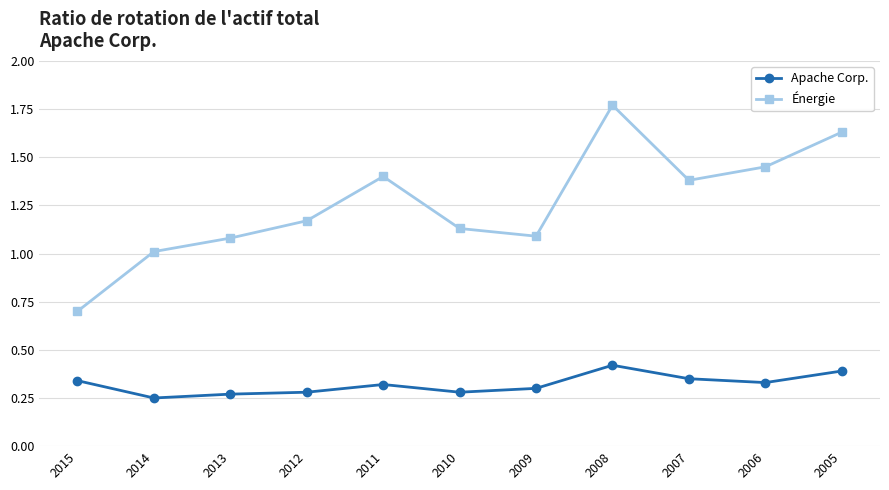

Does the chart display data point markers on the line(s)?

Yes